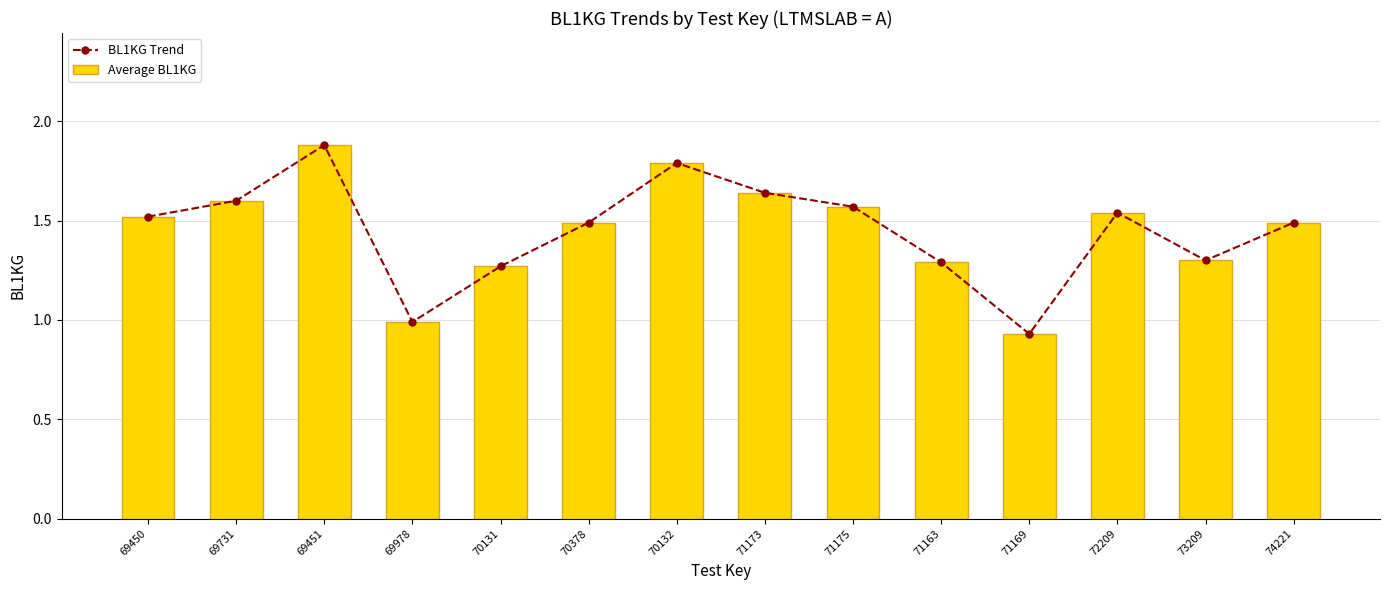

What is the smallest value displayed?

0.9